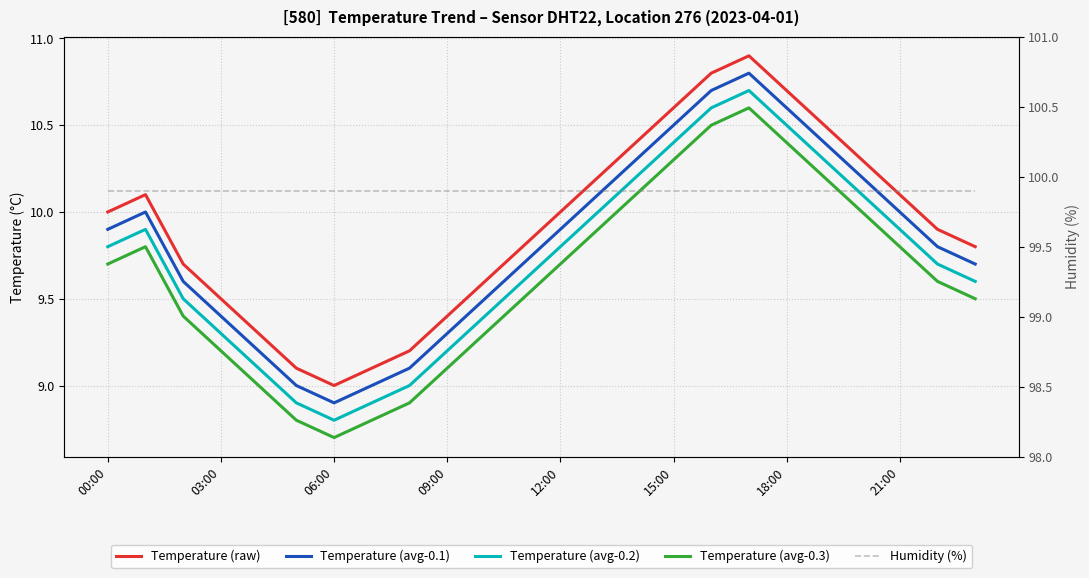

Rank the series by their maximum value, from lowest to highest.

Temperature (avg-0.3), Temperature (avg-0.2), Temperature (avg-0.1), Temperature (raw), Humidity (%)